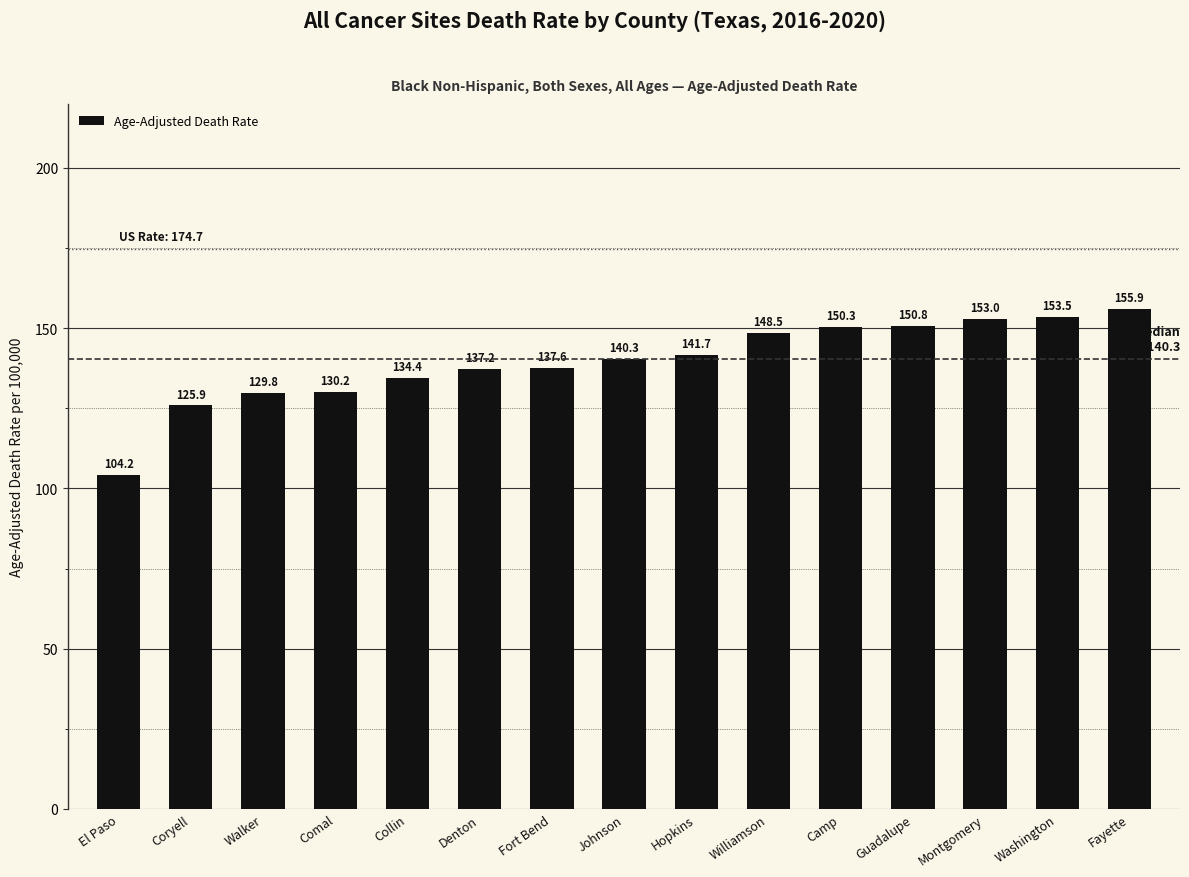

The value at Williamson is 72.9. True or false?

False